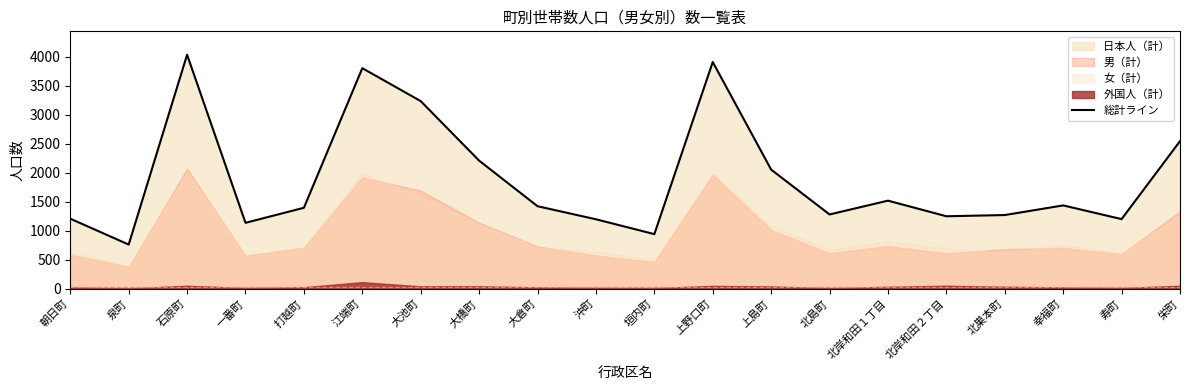

Reading left to right, extract all data points from this chart.

朝日町=1205	泉町=759	石原町=4032	一番町=1134	打越町=1393	江端町=3800	大池町=3232	大橋町=2206	大倉町=1420	沖町=1195	垣内町=939	上野口町=3906	上島町=2051	北島町=1278	北岸和田１丁目=1516	北岸和田２丁目=1247	北巣本町=1268	幸福町=1434	寿町=1198	栄町=2542